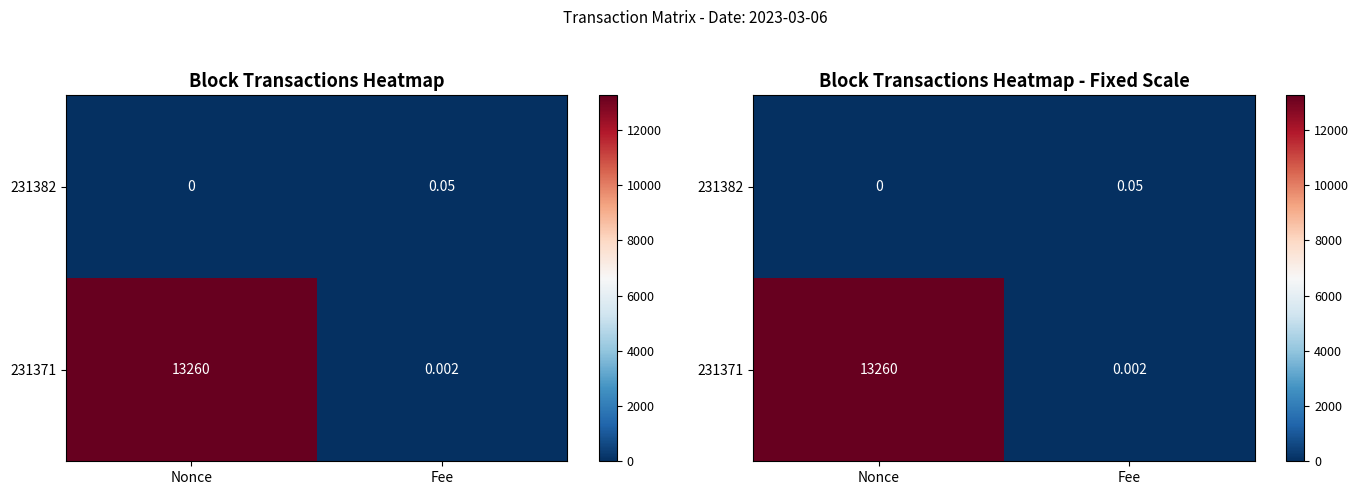

Which series has the largest total across all categories?

231371